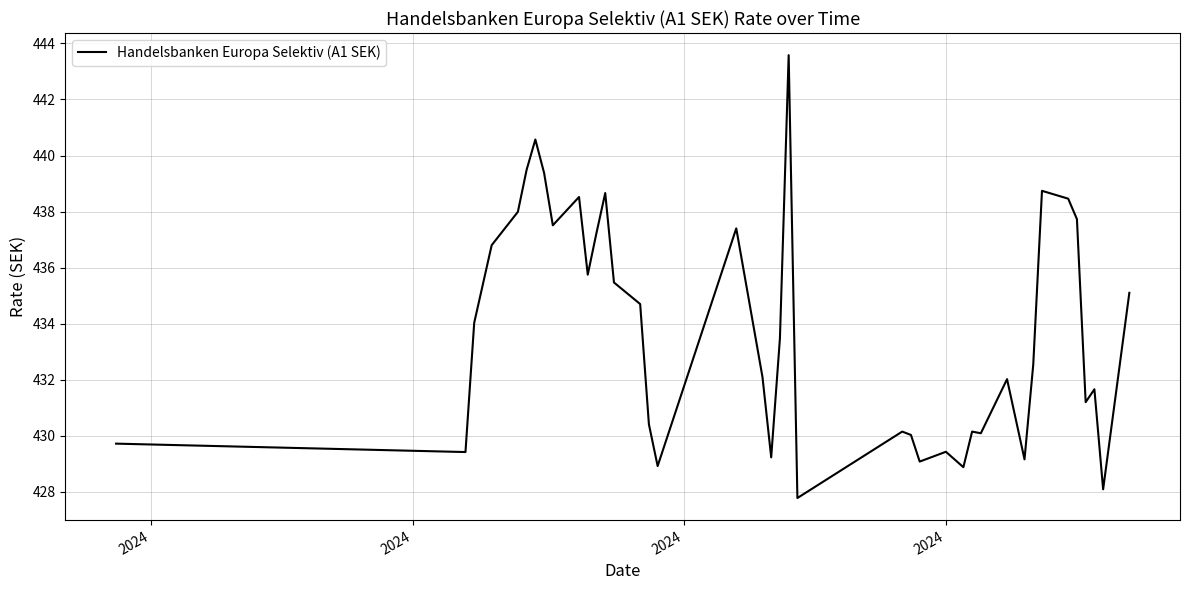

What is the minimum value shown in the chart?

427.8